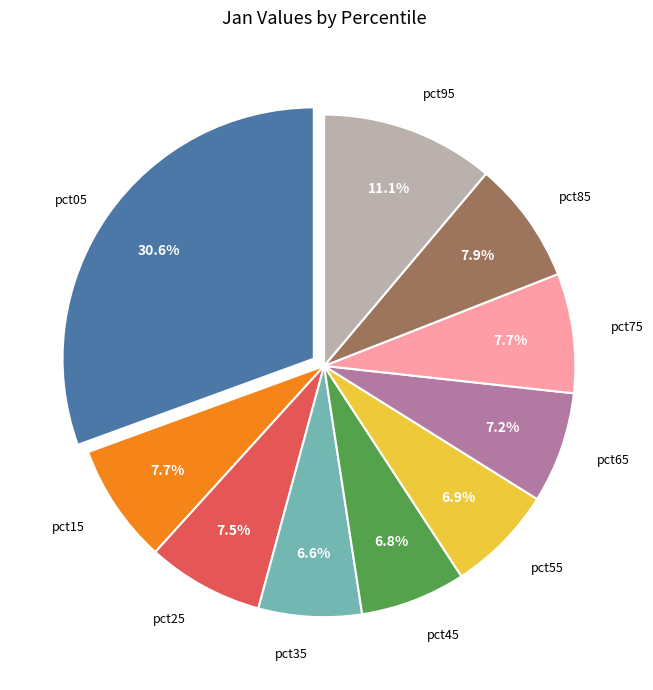

Does any single category account for the majority?

No